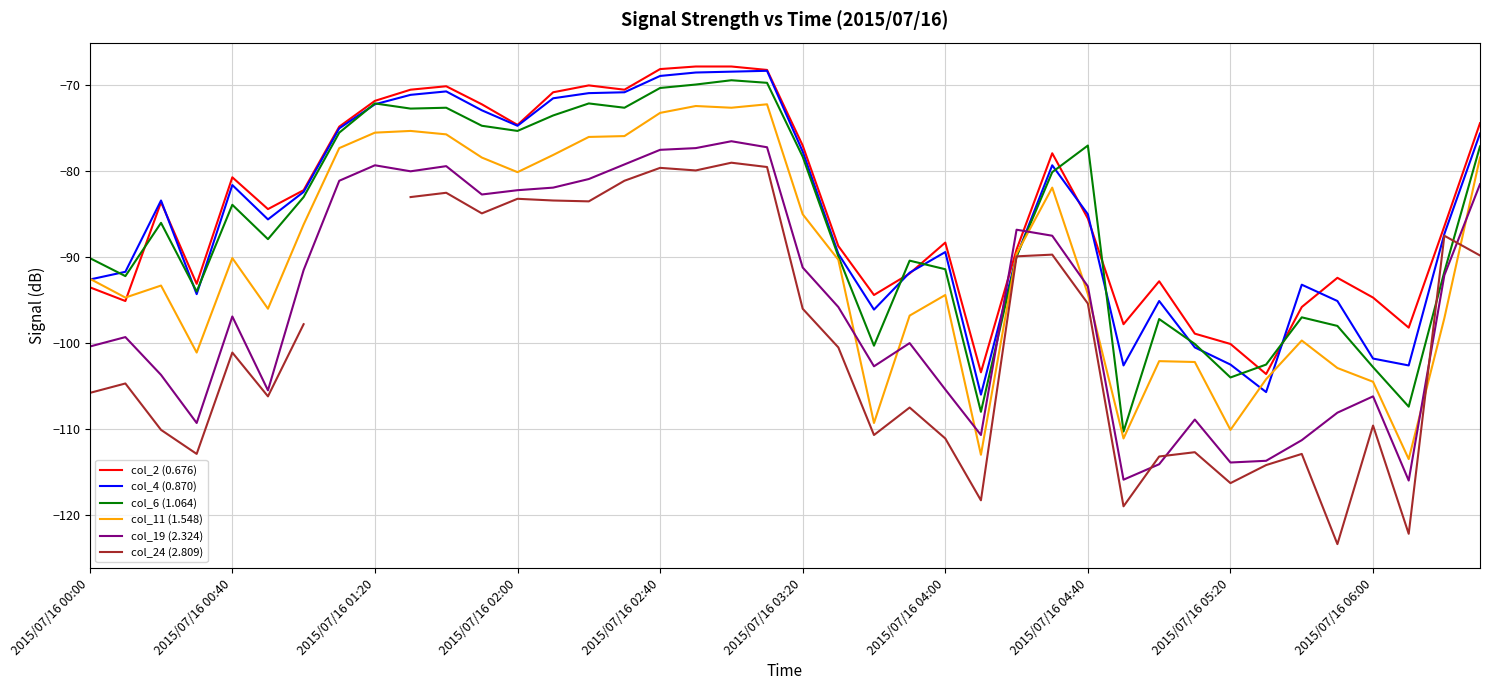

Count the number of data series in this chart.

6